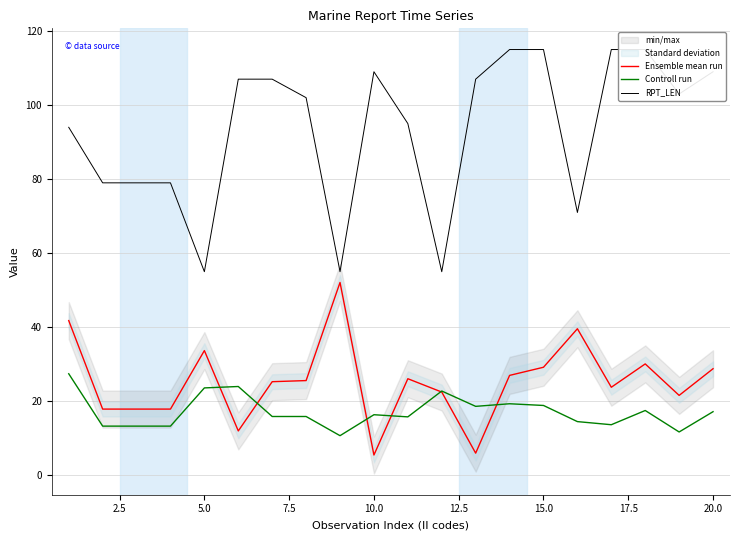

What is the value of the RPT_LEN point at the 17th from the left?

115.0